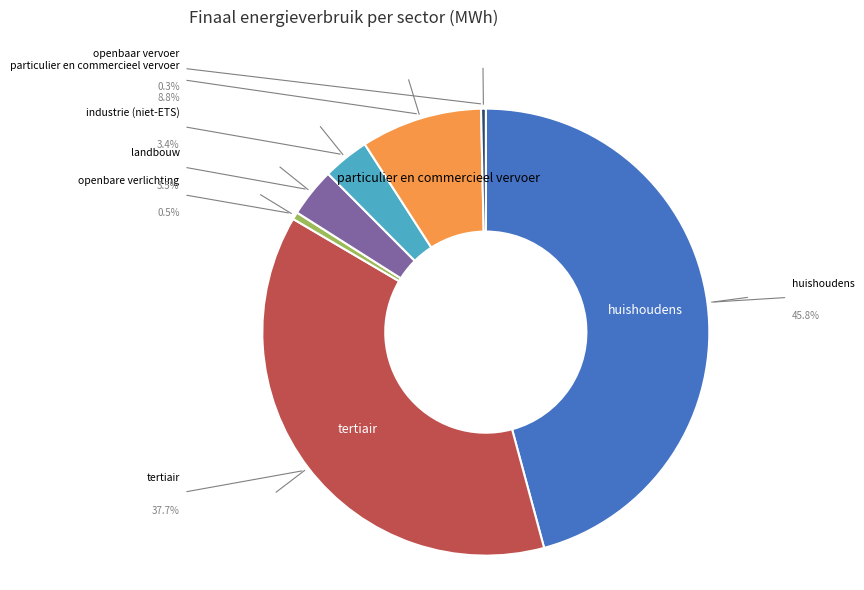

How many slices are in this pie chart?

7